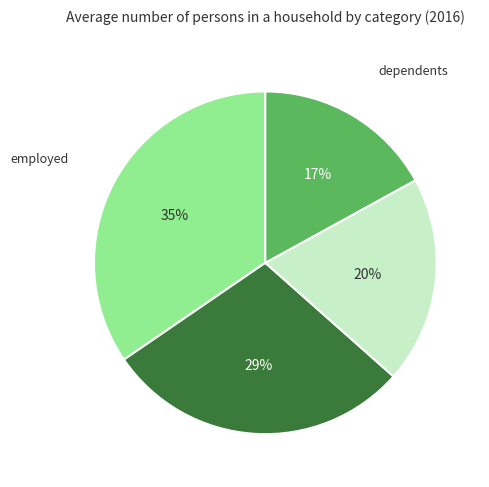

To the nearest percent, what is the average slice percentage?

25%